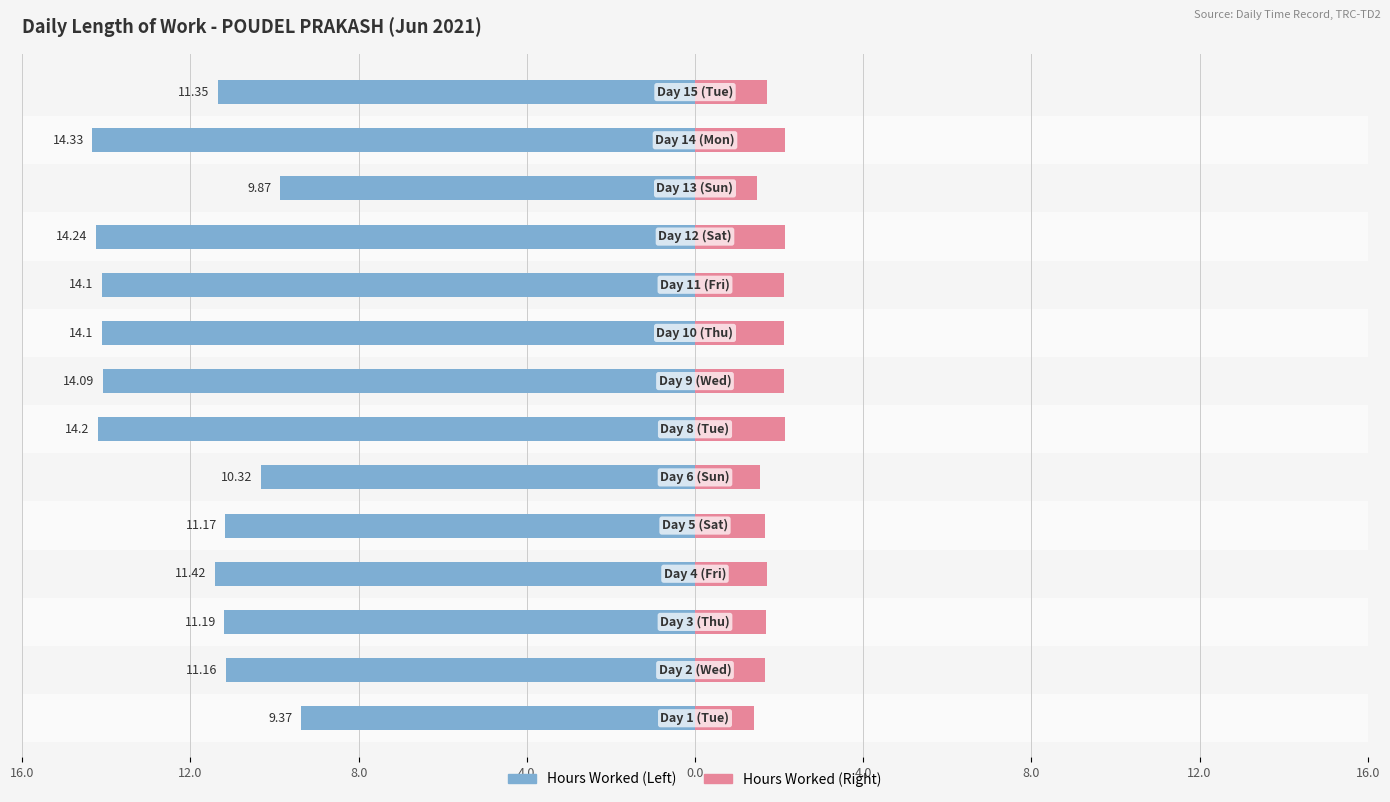

Does the chart contain any negative values?

No